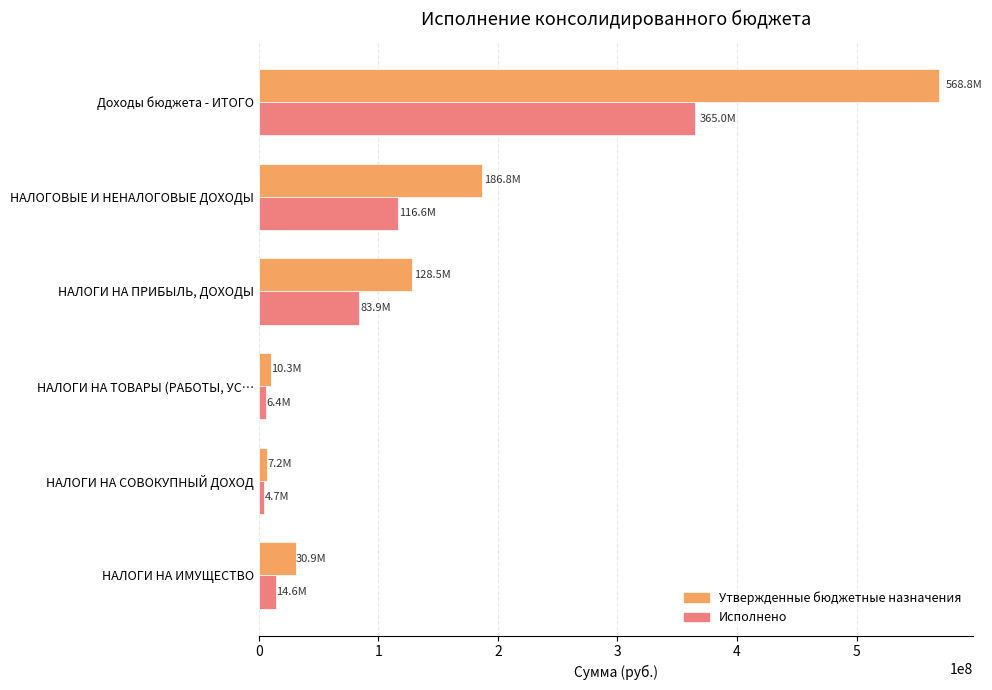

True or false: Утвержденные бюджетные назначения has a value of 186843900.0 at НАЛОГОВЫЕ И НЕНАЛОГОВЫЕ ДОХОДЫ.

True